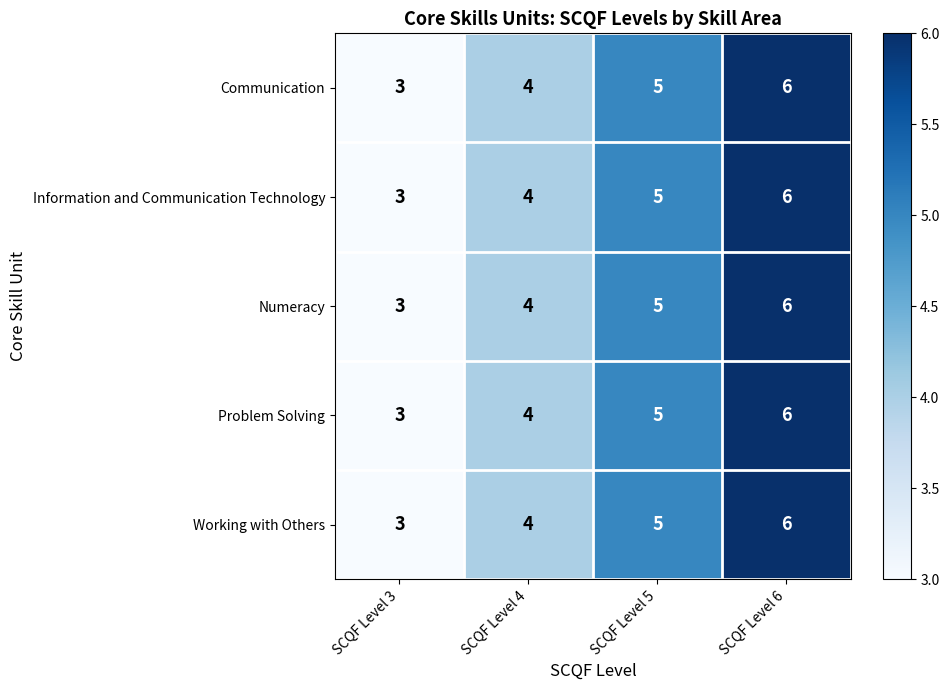

What is the sum of all Problem Solving values?

18